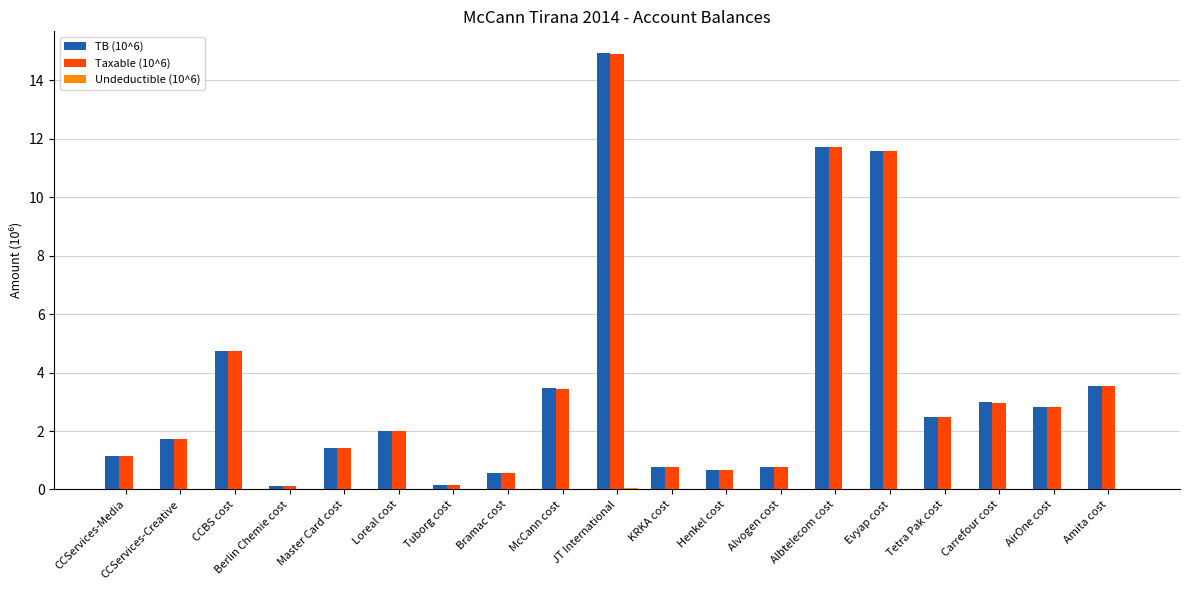

The value of TB (10^6) at Master Card cost is 1.4. True or false?

True